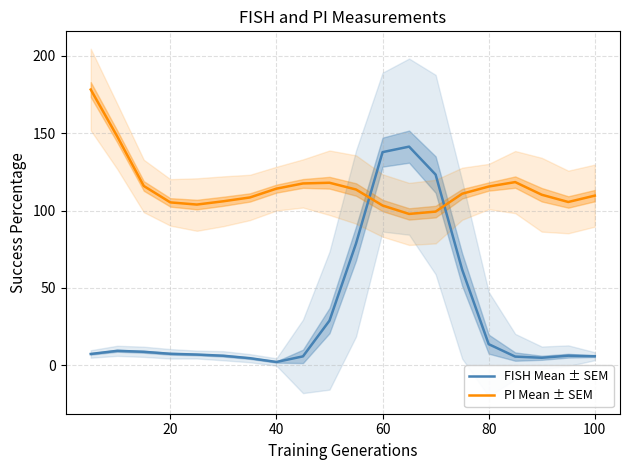

What are all the series names shown in the legend?

FISH Mean ± SEM, PI Mean ± SEM